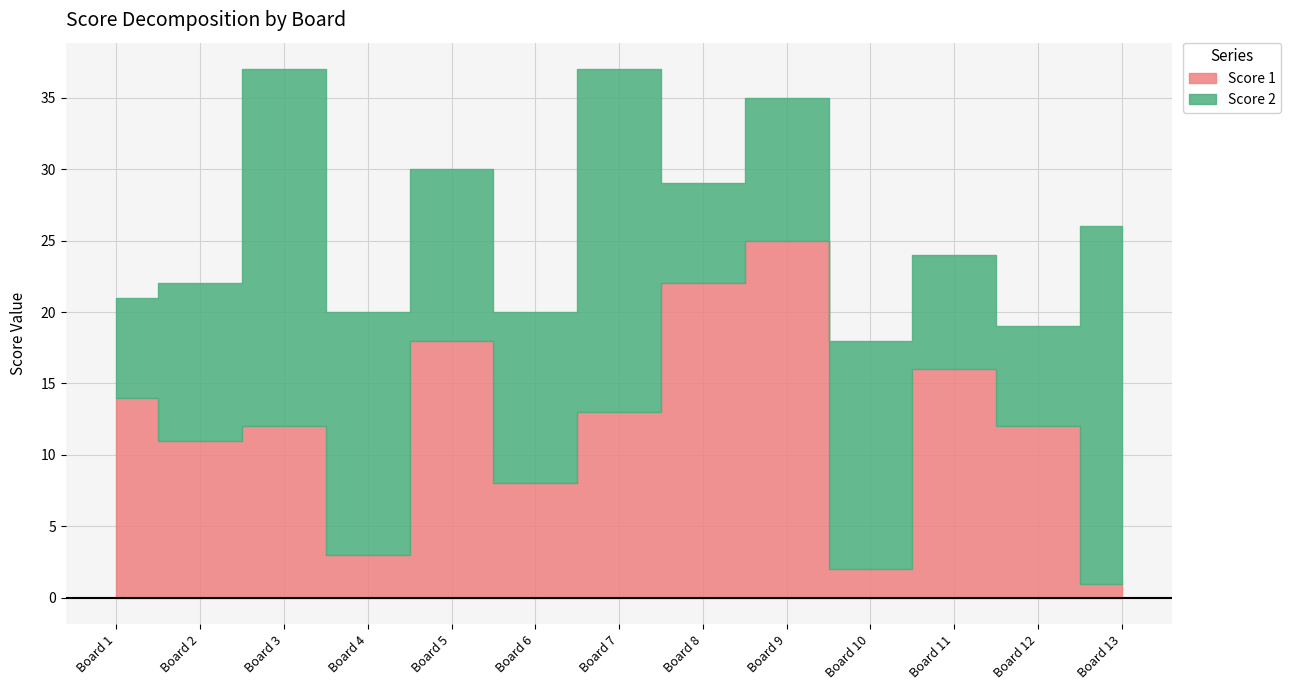

What is the sum of all Score 1 values?

157